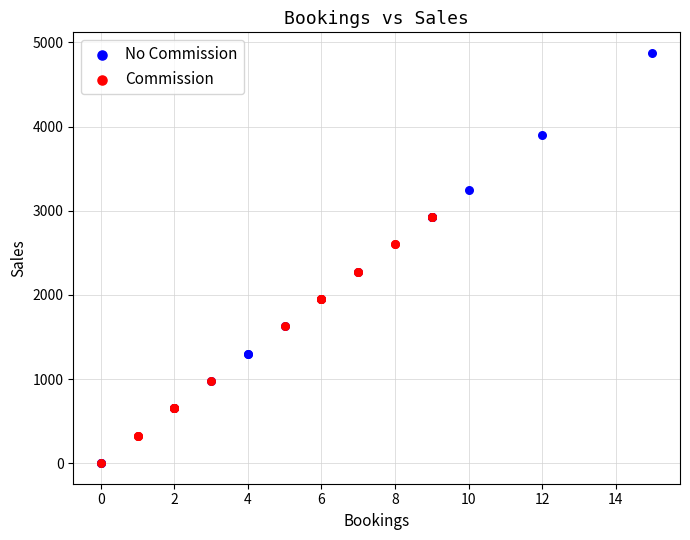

Which series reaches the maximum Y coordinate?

No Commission